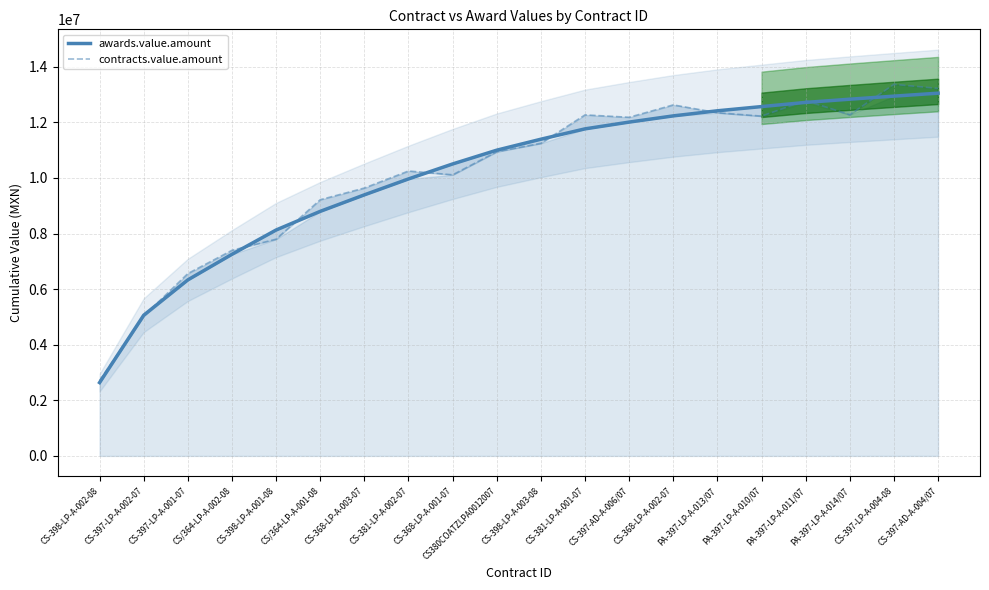

At CS-397-AD-A-006/07, list the series in order from smallest to largest.

awards.value.amount, contracts.value.amount